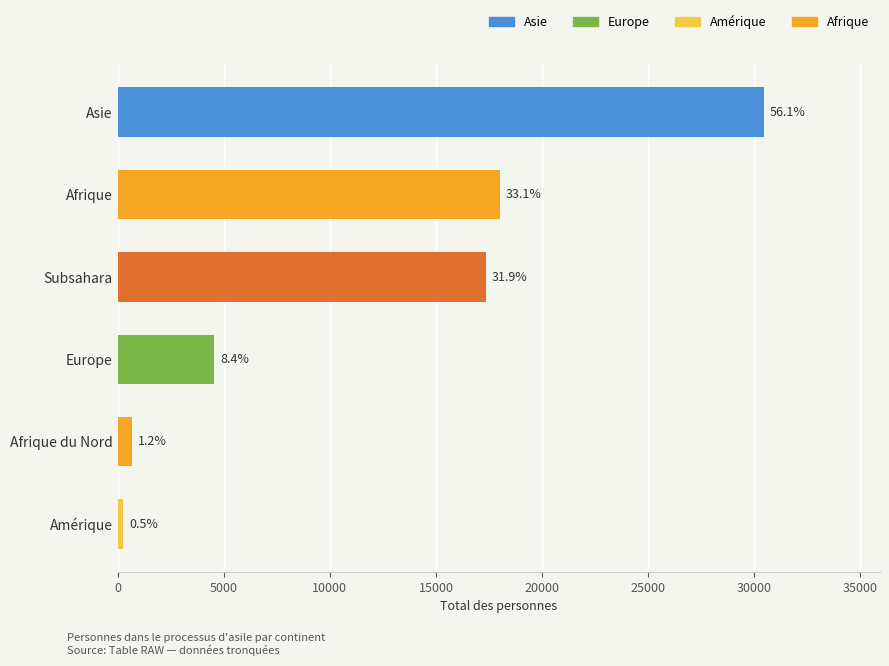

Are the bars horizontal?

Yes